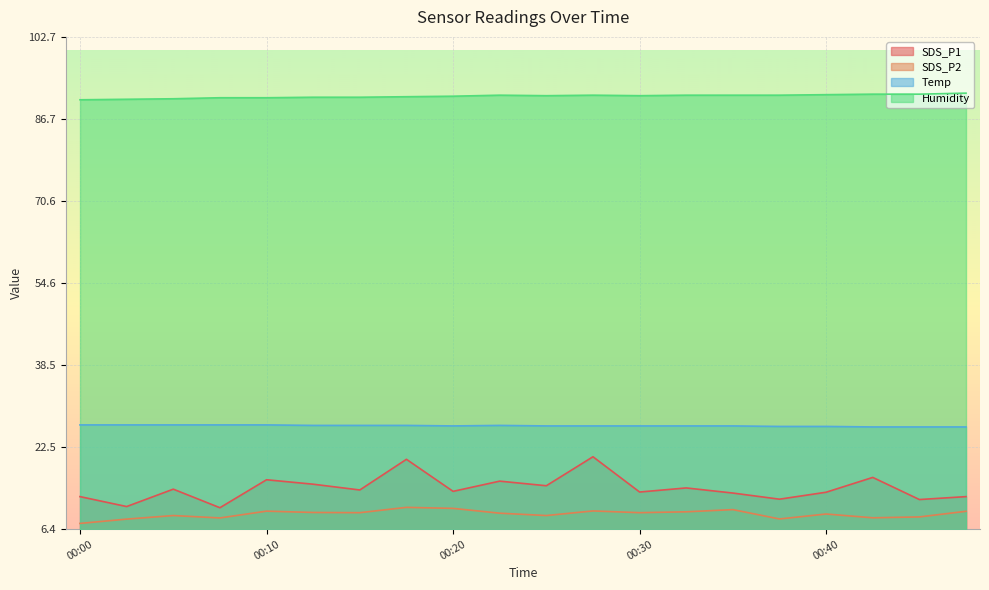

What is the total value across all series at 00:44?

138.9